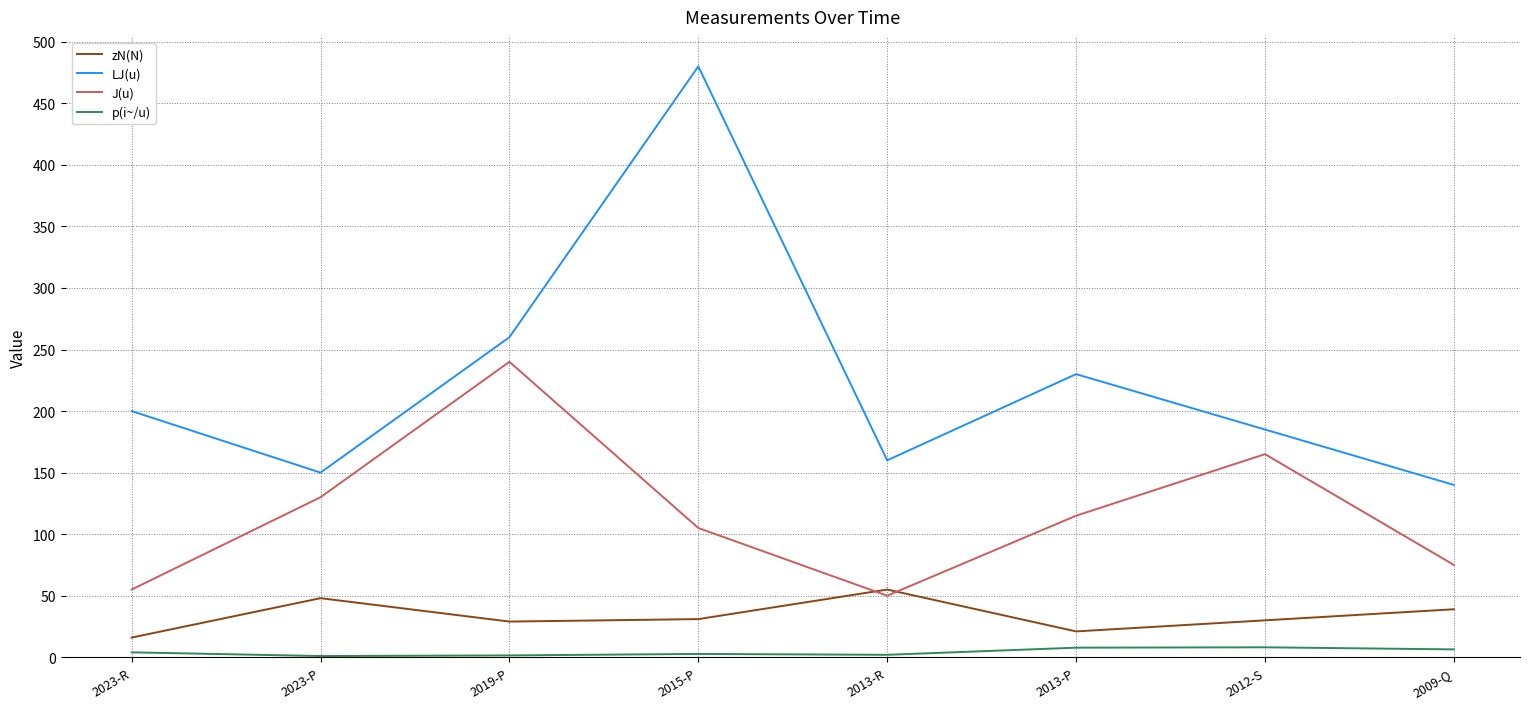

What is the spread (max minus min) of values at 2009-Q?

133.6